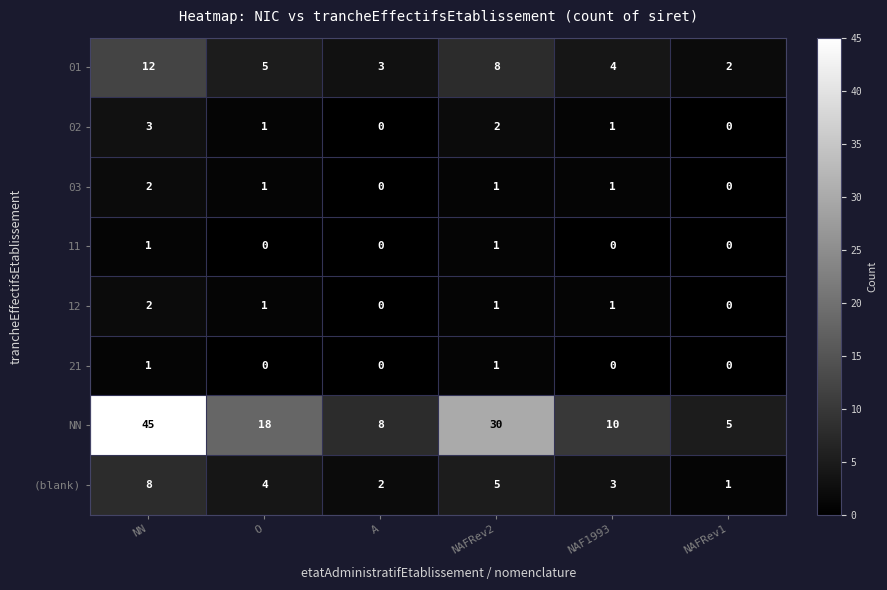

Which series has the largest total across all categories?

NN